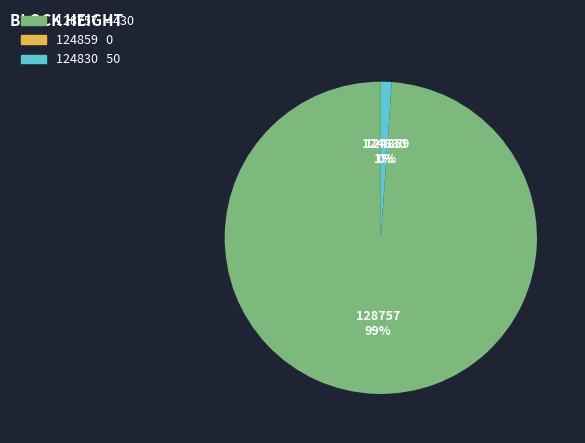

Is it true that 124830 is 1% of the pie?

True